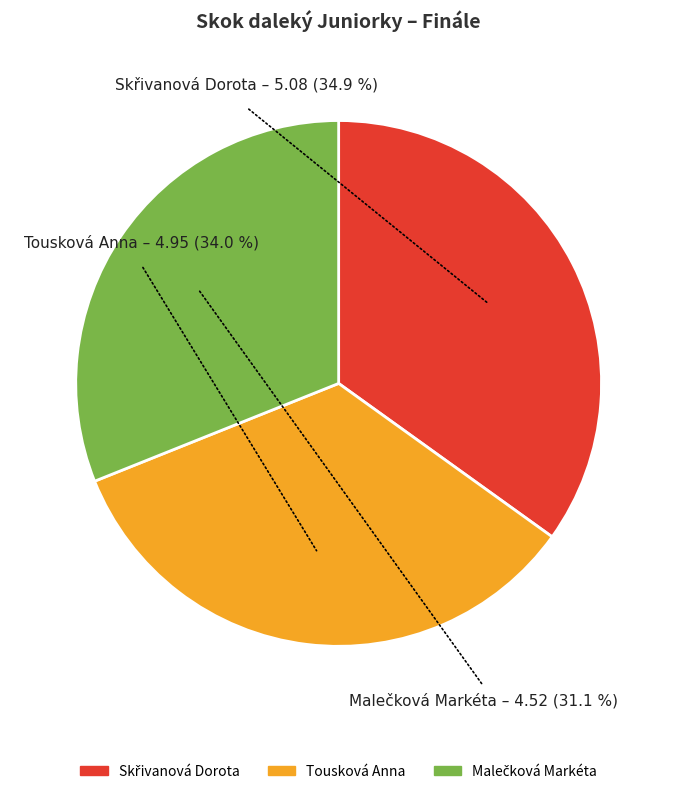

Count the number of slices in the pie.

3